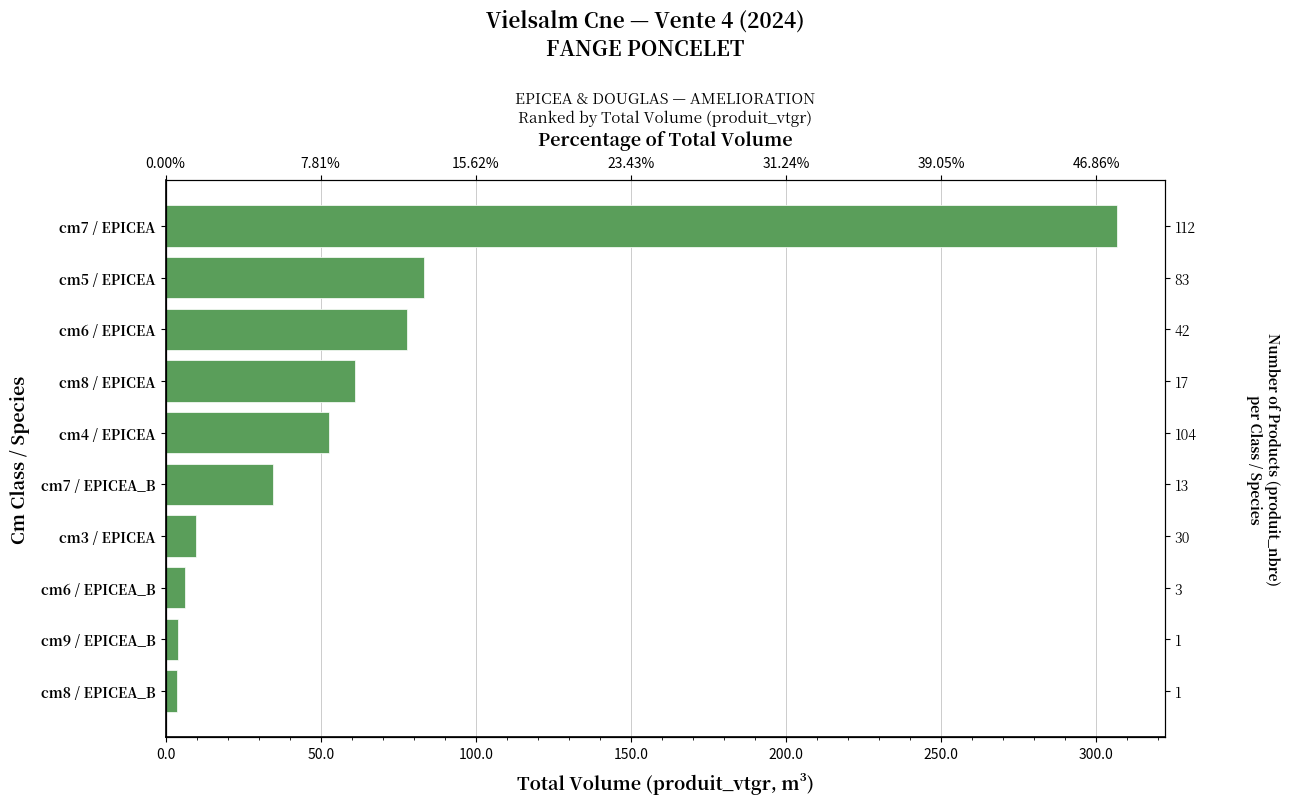

True or false: the data shows 6.2 at cm8 / EPICEA_B.

False